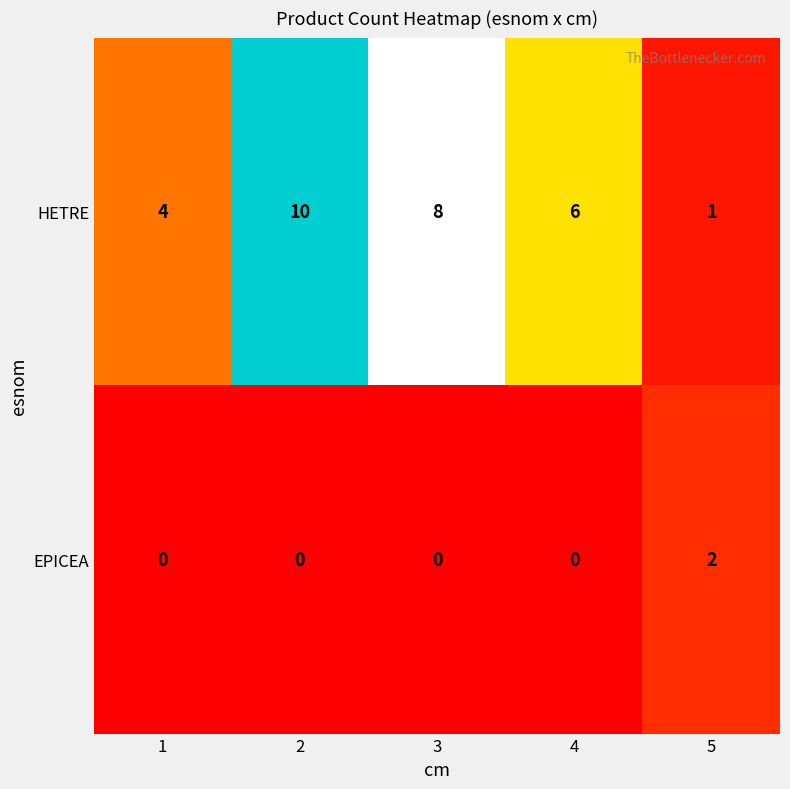

Is it true that EPICEA equals 0 at 2?

True